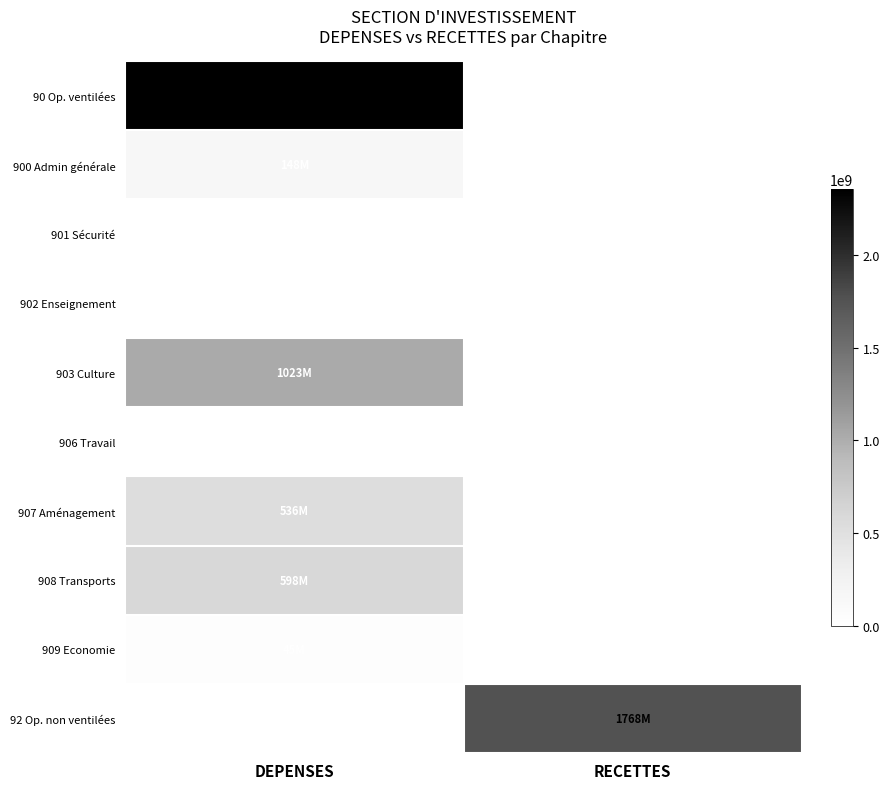

Between RECETTES and DEPENSES, which is larger?

DEPENSES